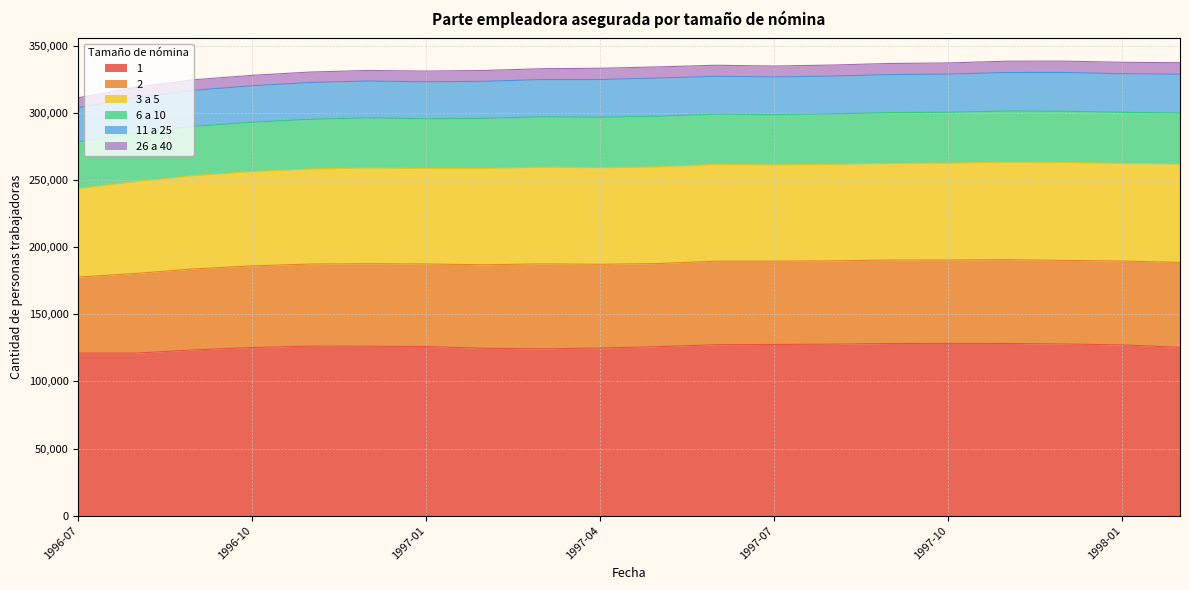

At how many categories does at least one series exceed 52717?

20